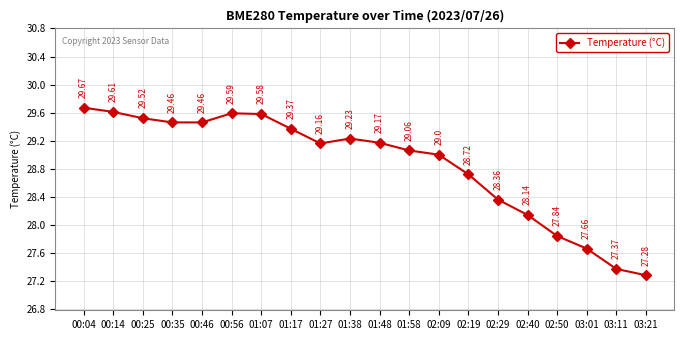

Does the chart display data point markers on the line(s)?

Yes